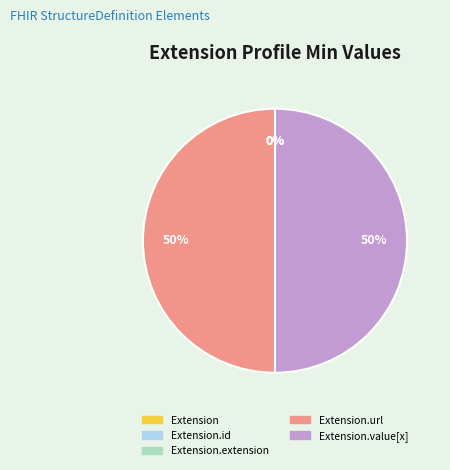

To the nearest percent, what is the average slice percentage?

20%